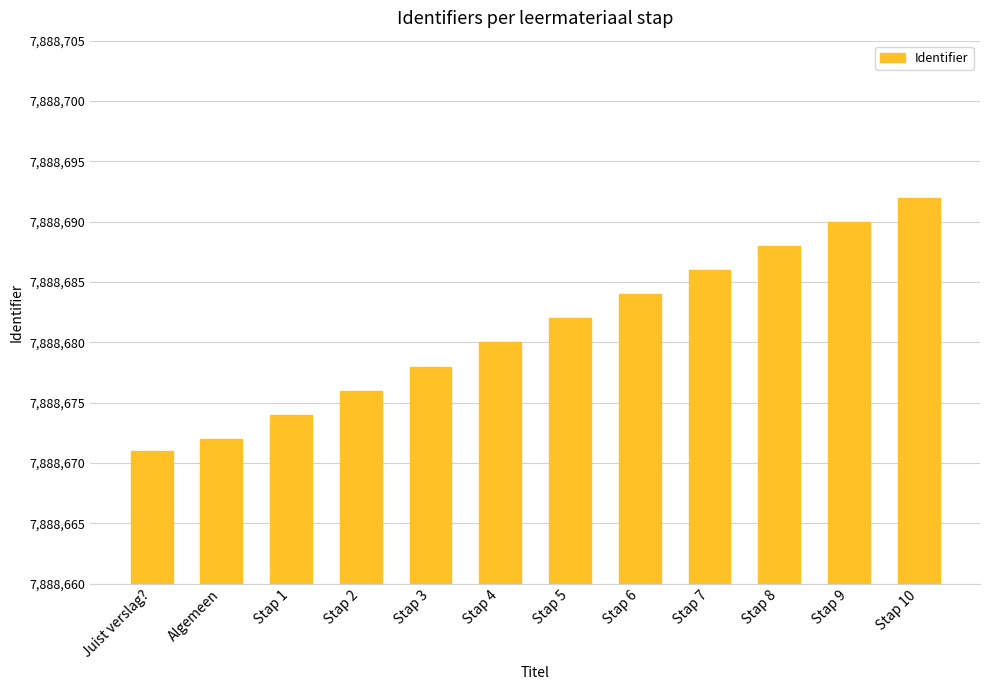

Reading right to left, list all the values displayed in this chart.

Stap 10=7888692	Stap 9=7888690	Stap 8=7888688	Stap 7=7888686	Stap 6=7888684	Stap 5=7888682	Stap 4=7888680	Stap 3=7888678	Stap 2=7888676	Stap 1=7888674	Algemeen=7888672	Juist verslag?=7888671